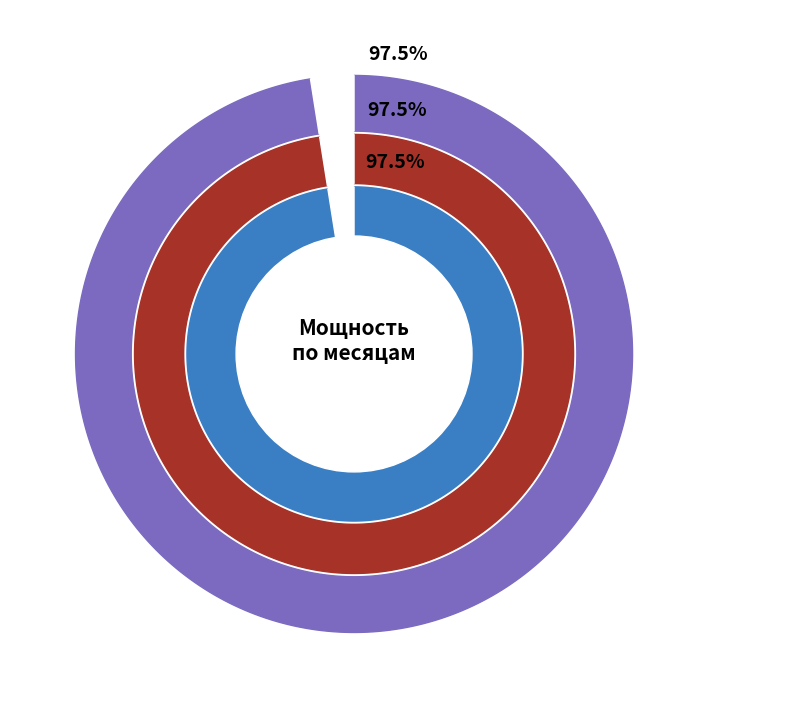

Is it true that февраль is 33% of the pie?

True